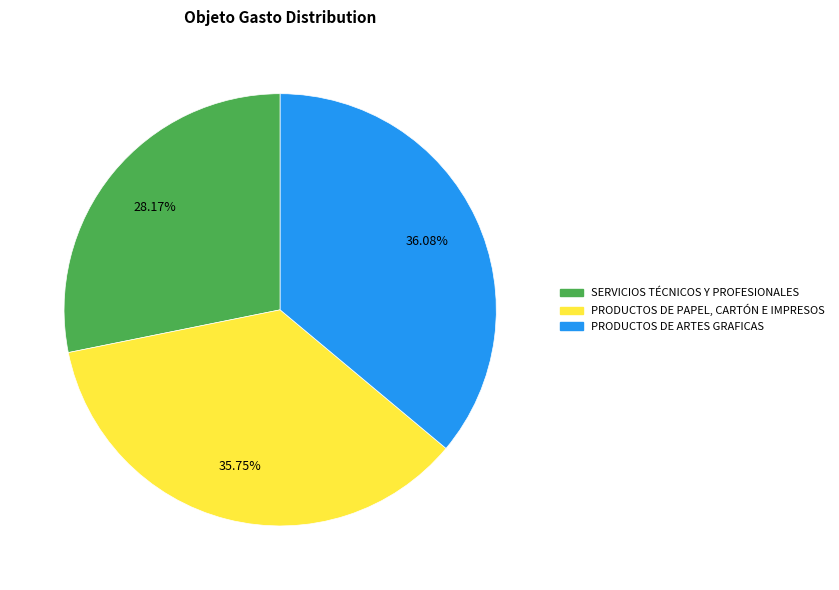

True or false: PRODUCTOS DE PAPEL, CARTÓN E IMPRESOS accounts for 25% of the total.

False